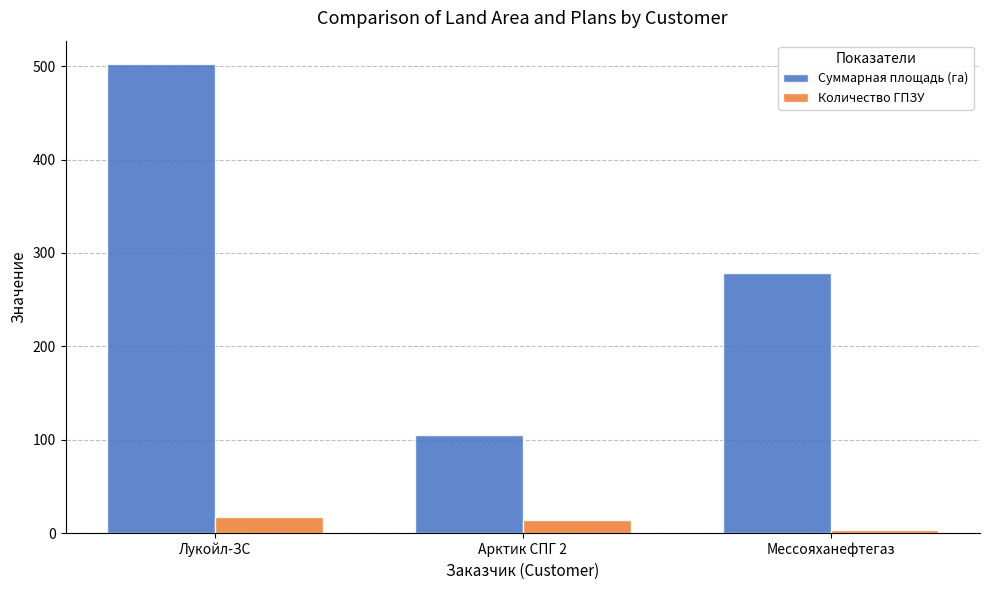

Read the Суммарная площадь (га) value at Мессояханефтегаз.

278.8